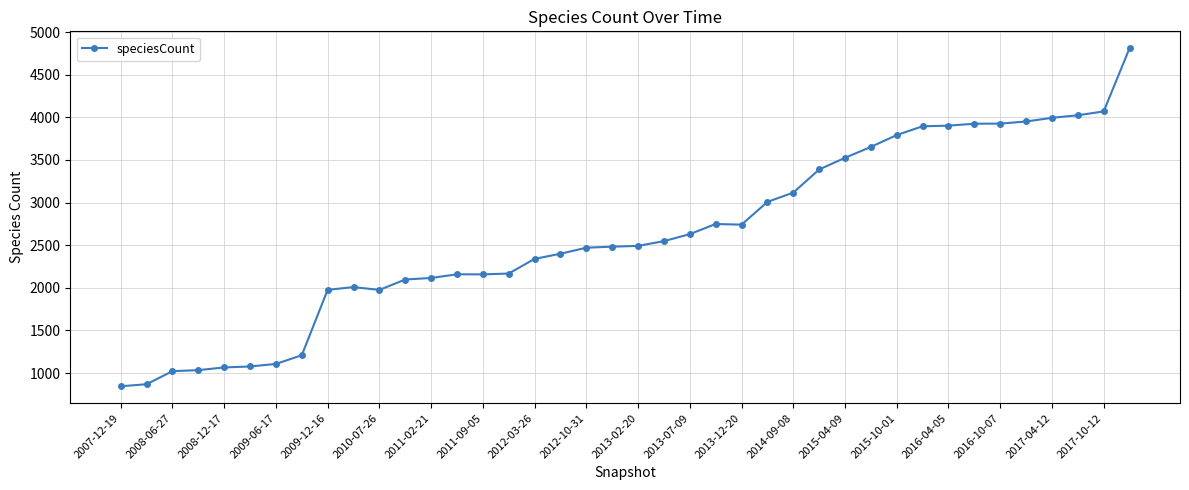

What is the difference between the maximum and minimum values?

3964